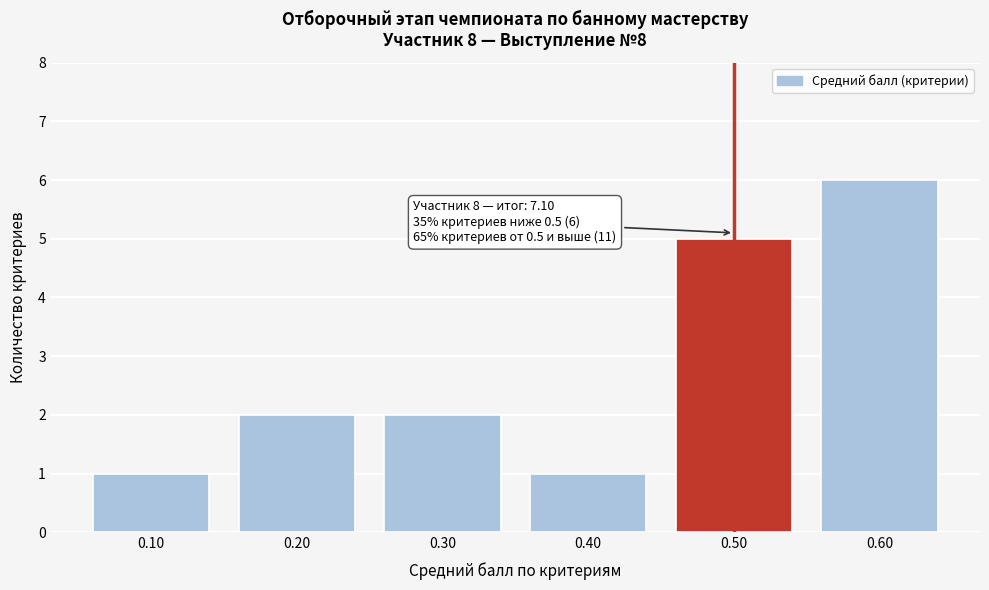

Over which range of the x-axis is the bar tallest?

0.55 to 0.65